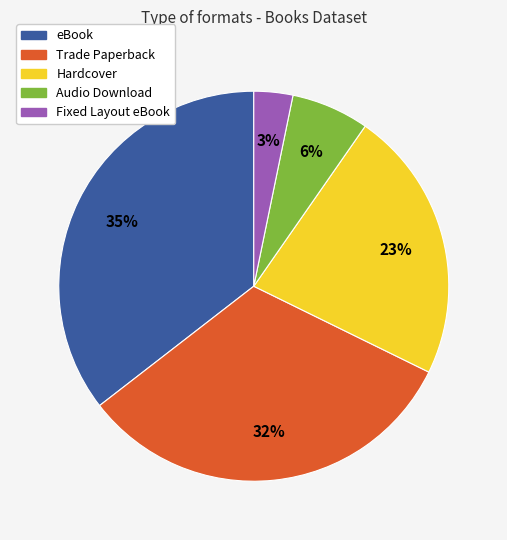

True or false: eBook accounts for 48% of the total.

False